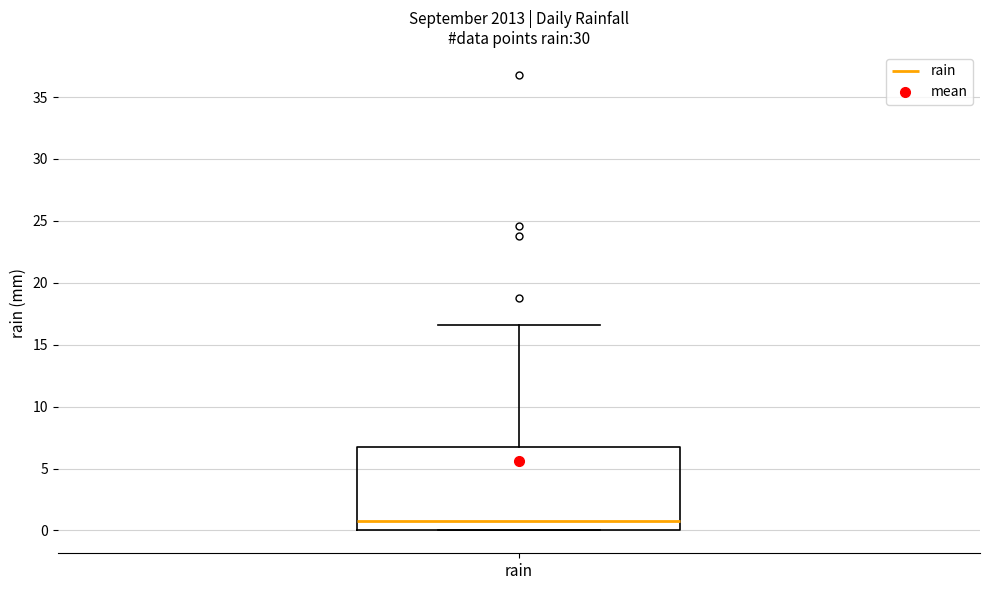

Transcribe this box plot: give where the median line is, the range the box spans, and where the two whiskers end, as read against the y-axis. The values are not printed on the chart, so give them approximately, as read against the axis.

median 1.0, box 0.0 to 7.0, whiskers 0.0 to 16.5